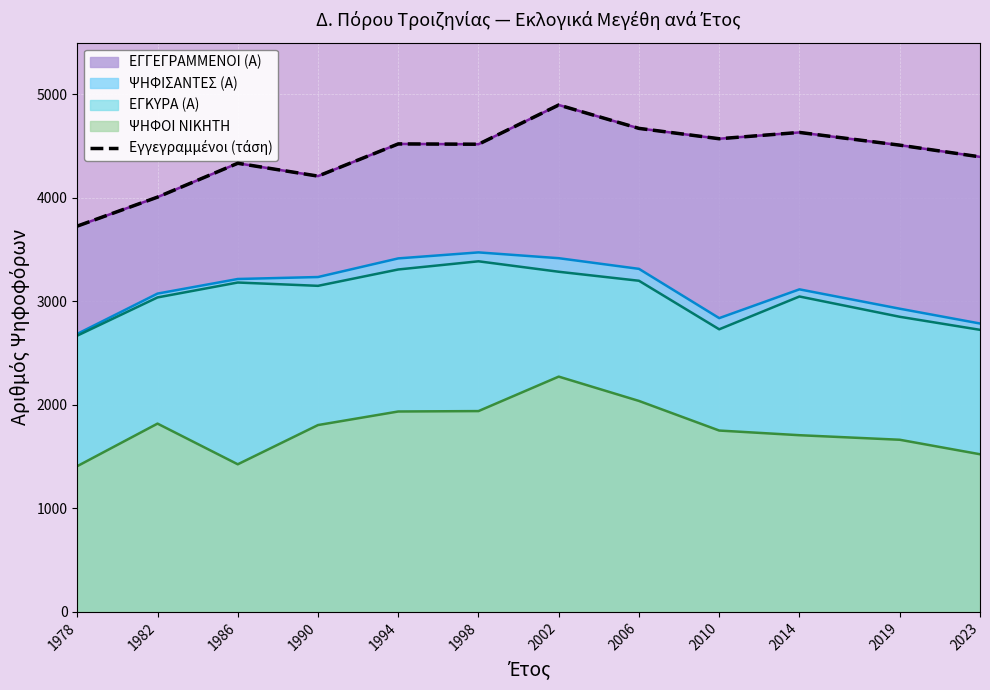

What is the change in value from 1982 to 2023?

+389